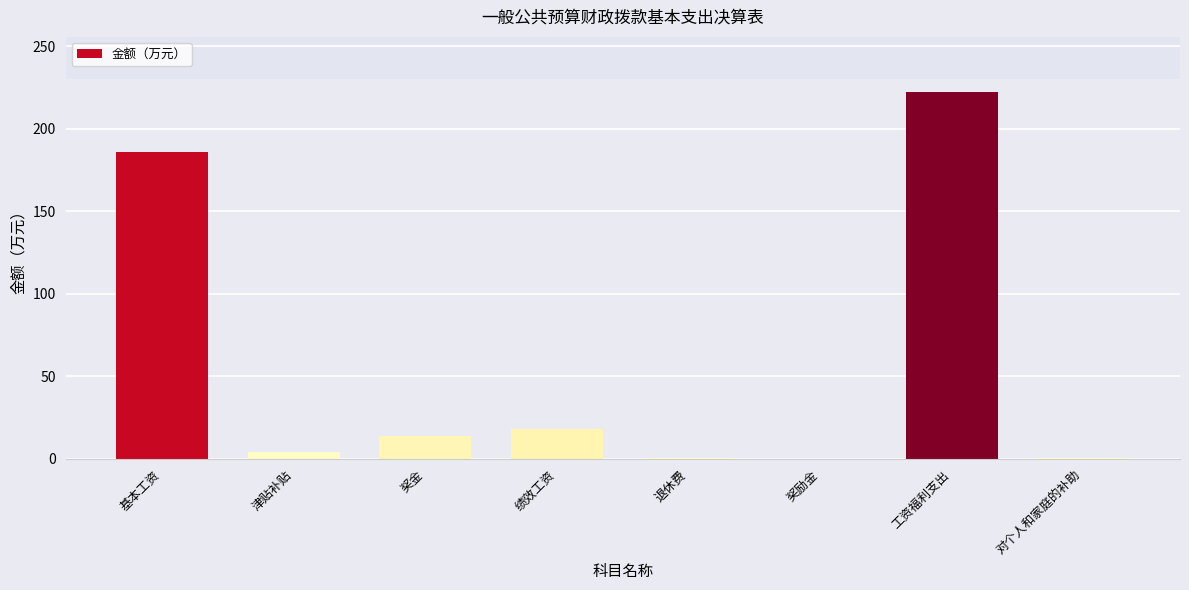

True or false: the data shows 17.9 at 绩效工资.

True